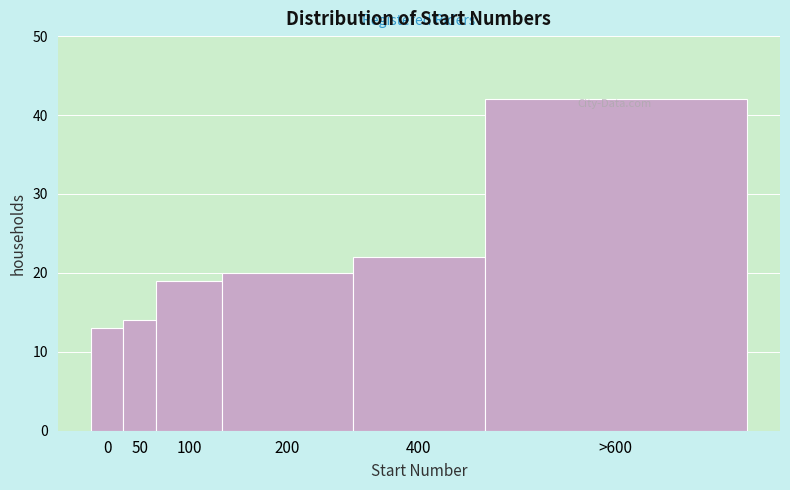

What is the difference between the maximum and minimum values?

29